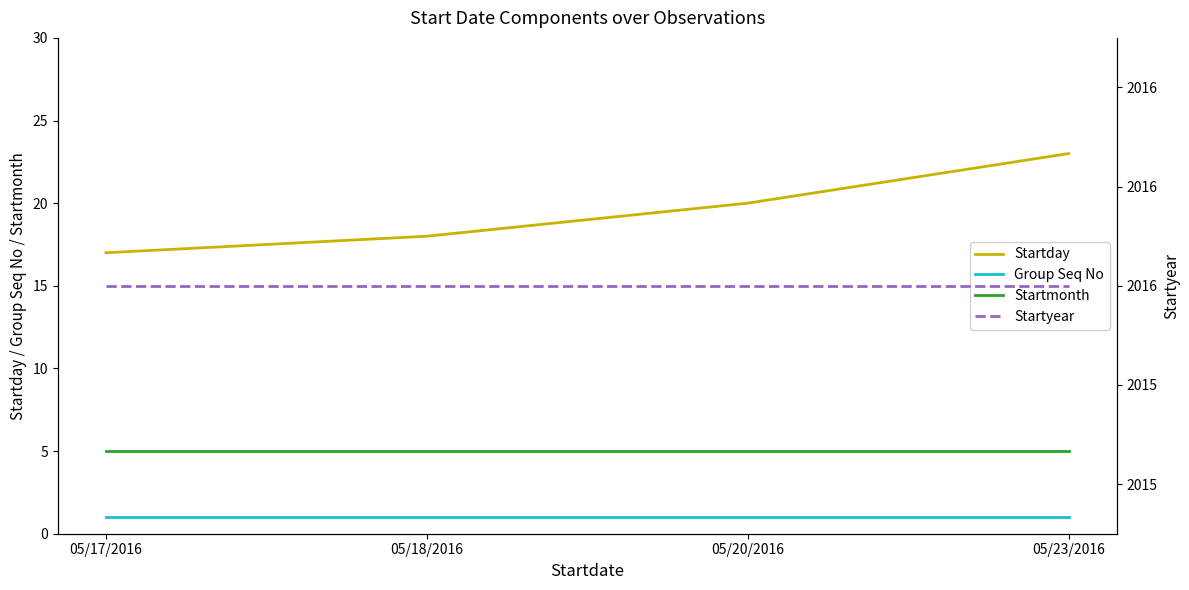

What is the sum of the Startmonth values at 05/23/2016 and 05/20/2016?

10